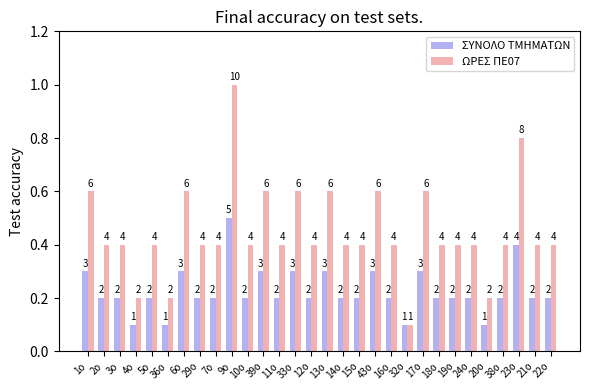

Rank the series at 14ο from lowest to highest value.

ΣΥΝΟΛΟ ΤΜΗΜΑΤΩΝ, ΩΡΕΣ ΠΕ07